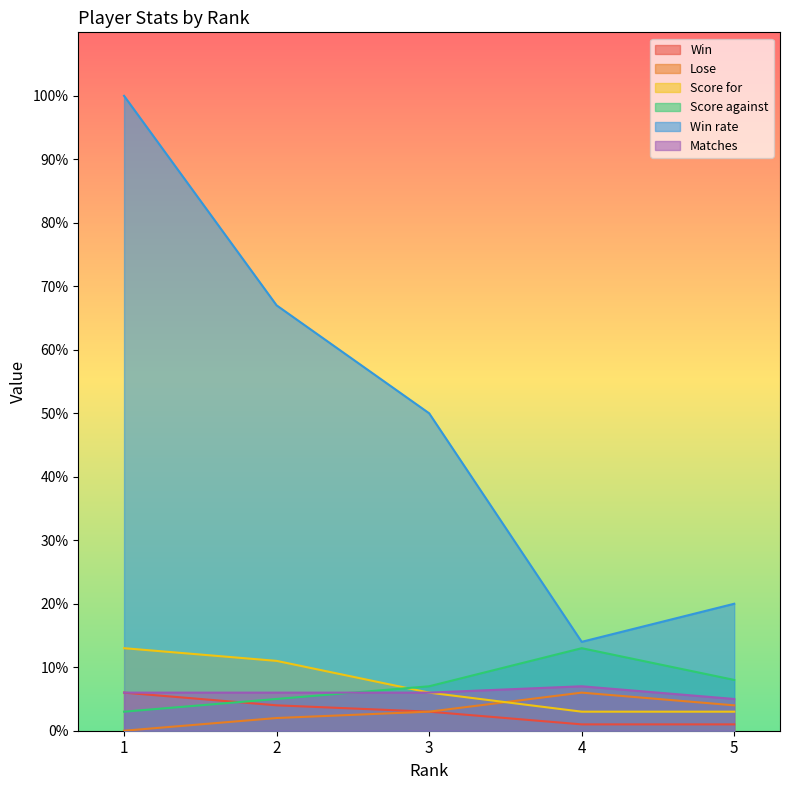

List the series in order of their peak value, highest first.

Win rate, Score for, Score against, Matches, Win, Lose